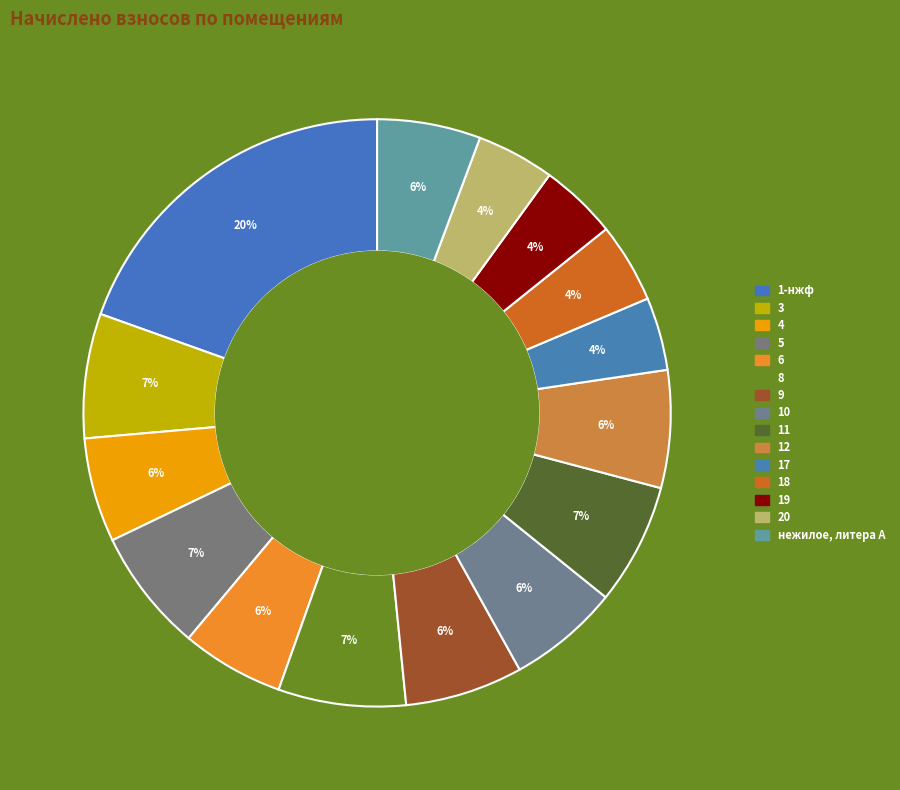

What is the change in value from 4 to нежилое, литера А?

-25.1